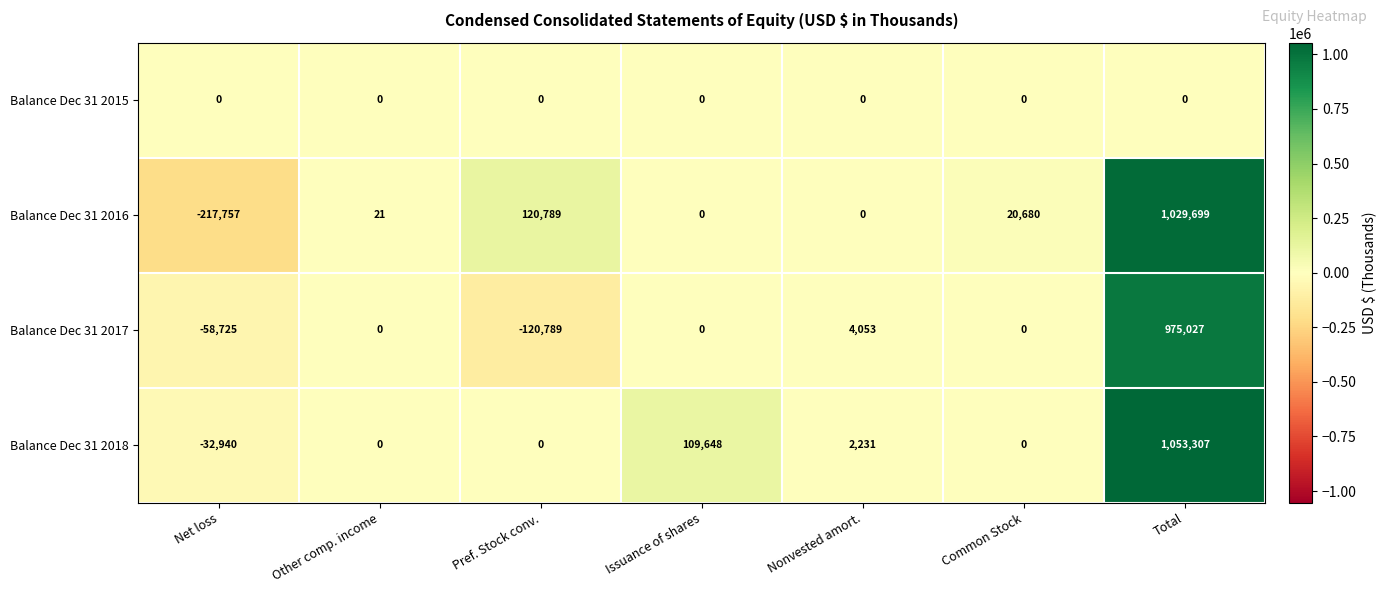

The Balance Dec 31 2016 series shows 0 at Nonvested amort.. True or false?

True